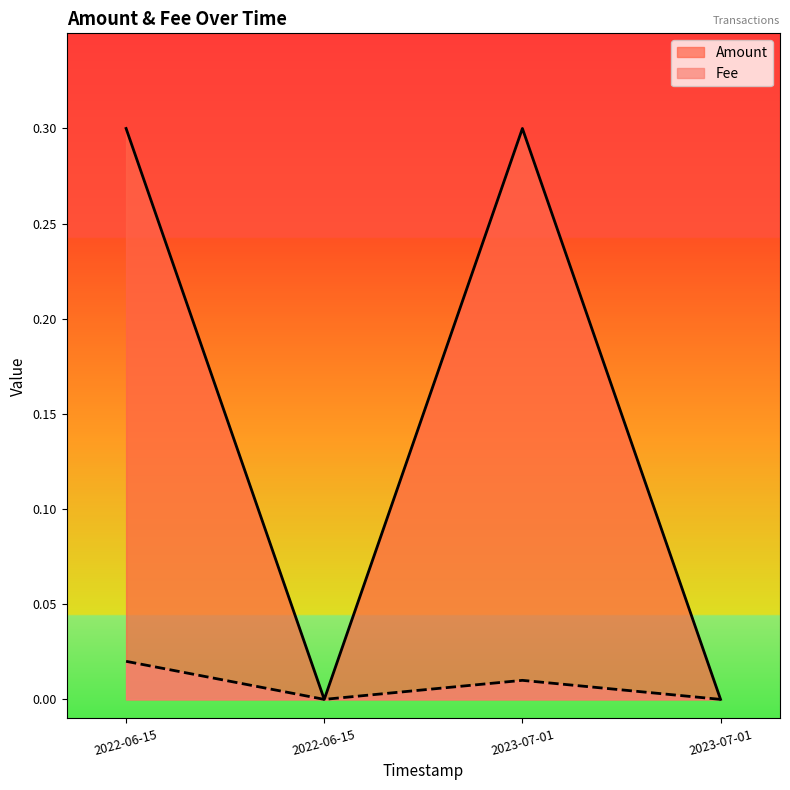

The chart shows a value of 0.0 at 2022-06-15. True or false?

True